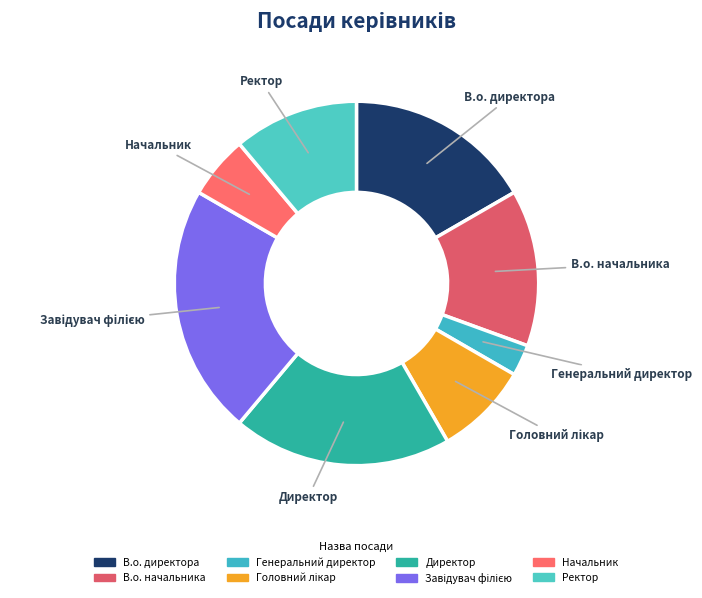

Combined, do В.о. директора and Начальник account for over 50%?

No